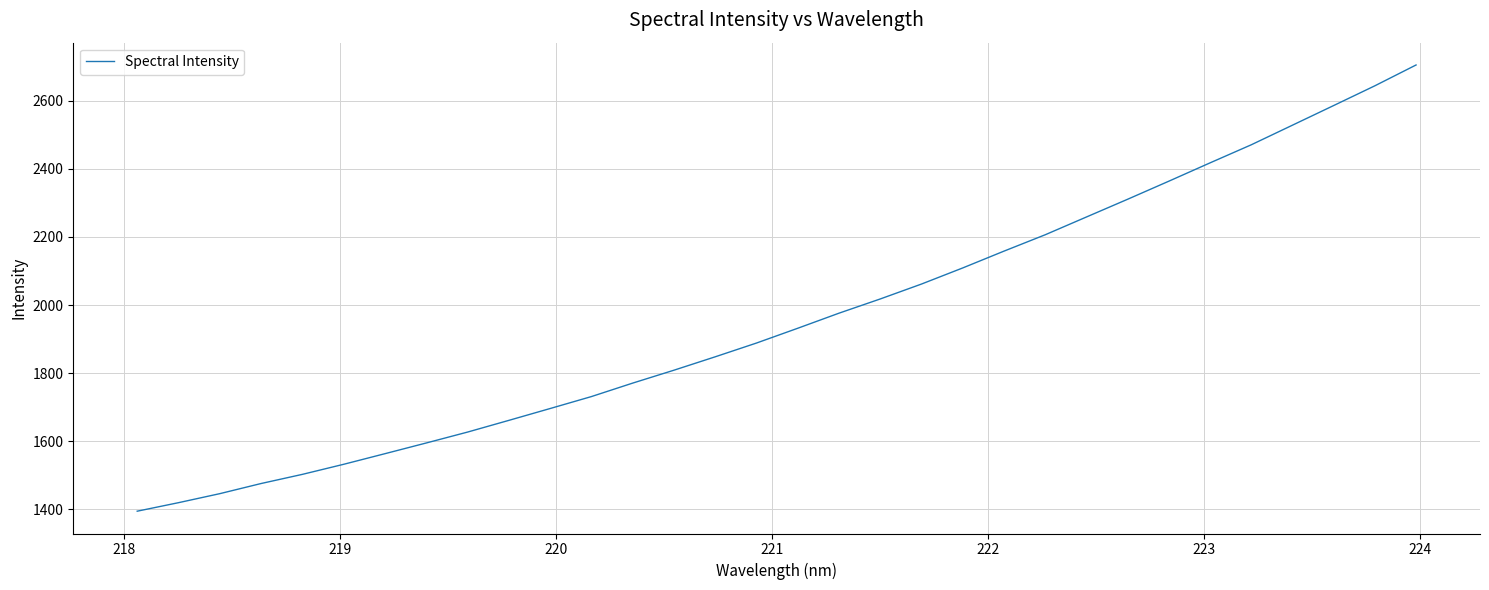

What is the greatest value displayed?

2704.5